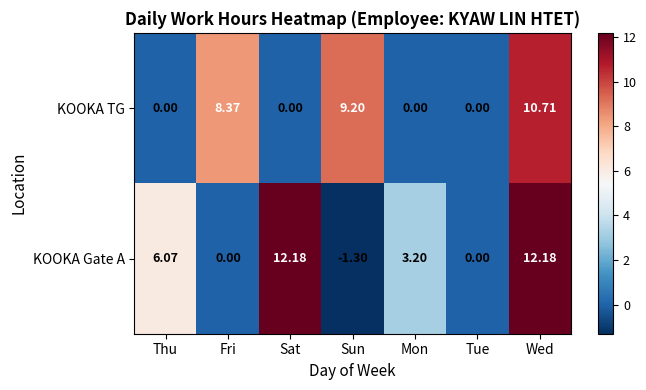

Which label corresponds to the smallest value in the chart?

Sun